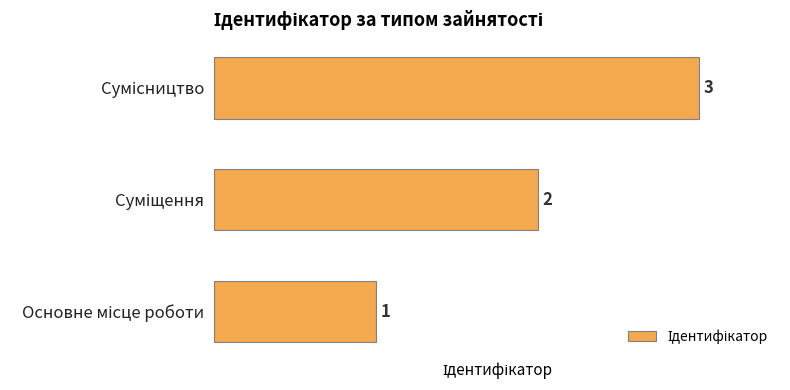

What is the maximum value shown in the chart?

3